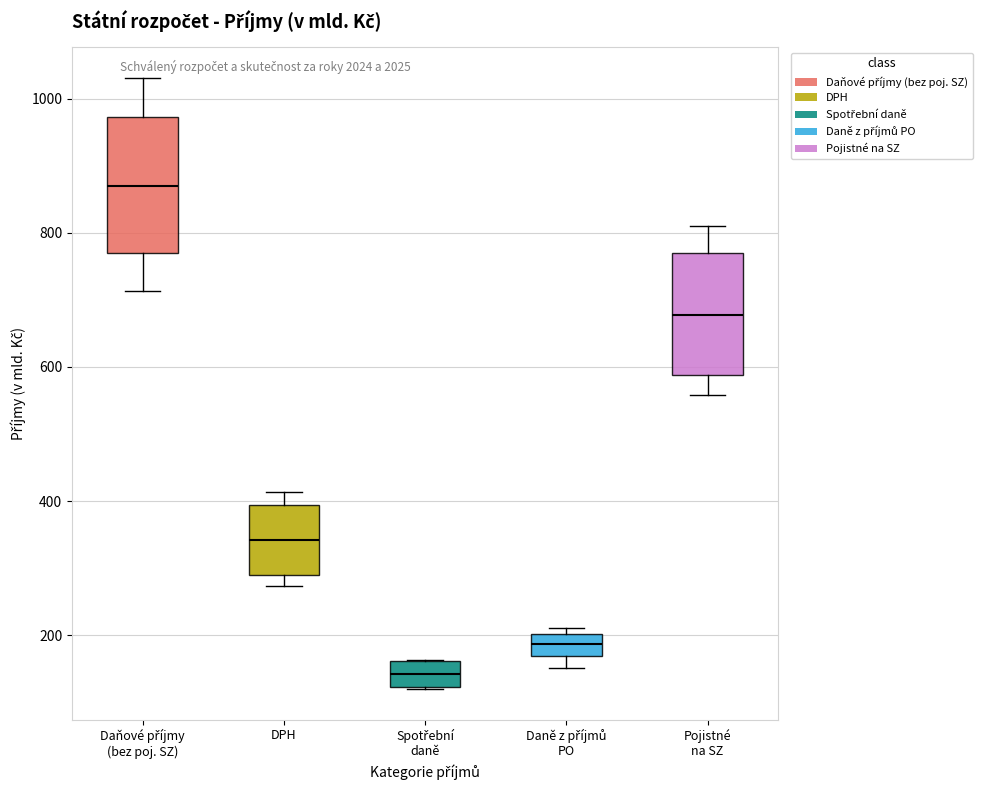

Which box is the tallest, from its lower edge to its upper edge?

Daňové příjmy (bez poj. SZ)